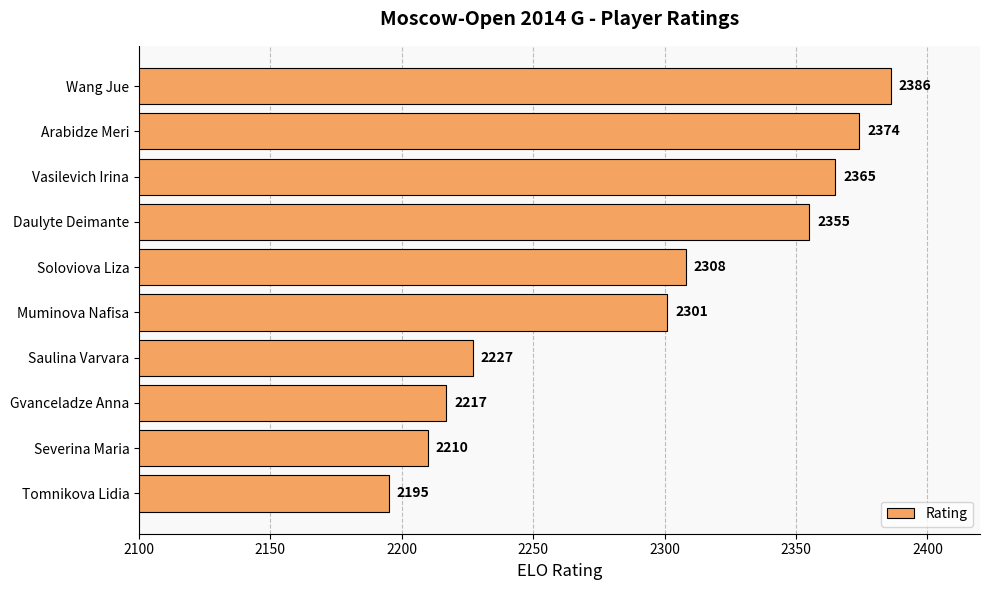

What is the difference between the second highest and minimum values?

179